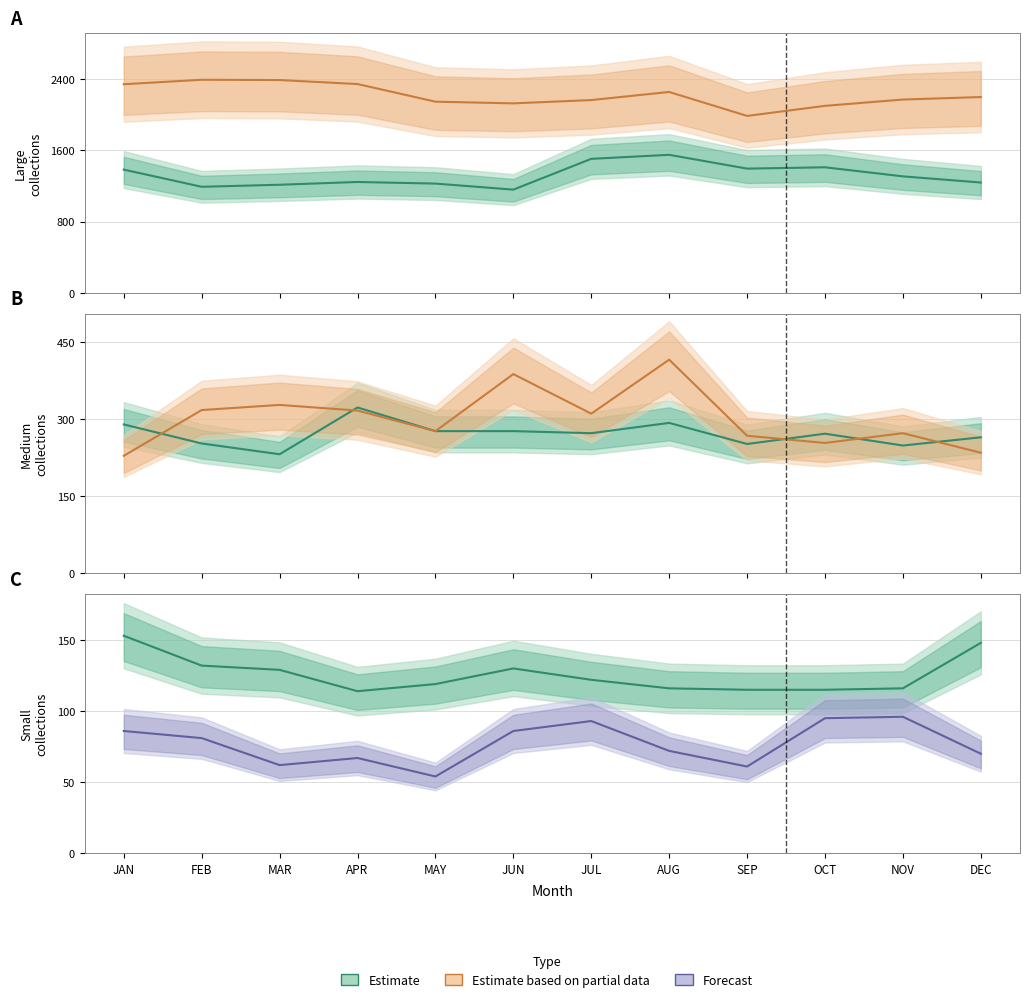

What is the maximum value for Estimate based on partial data?

415